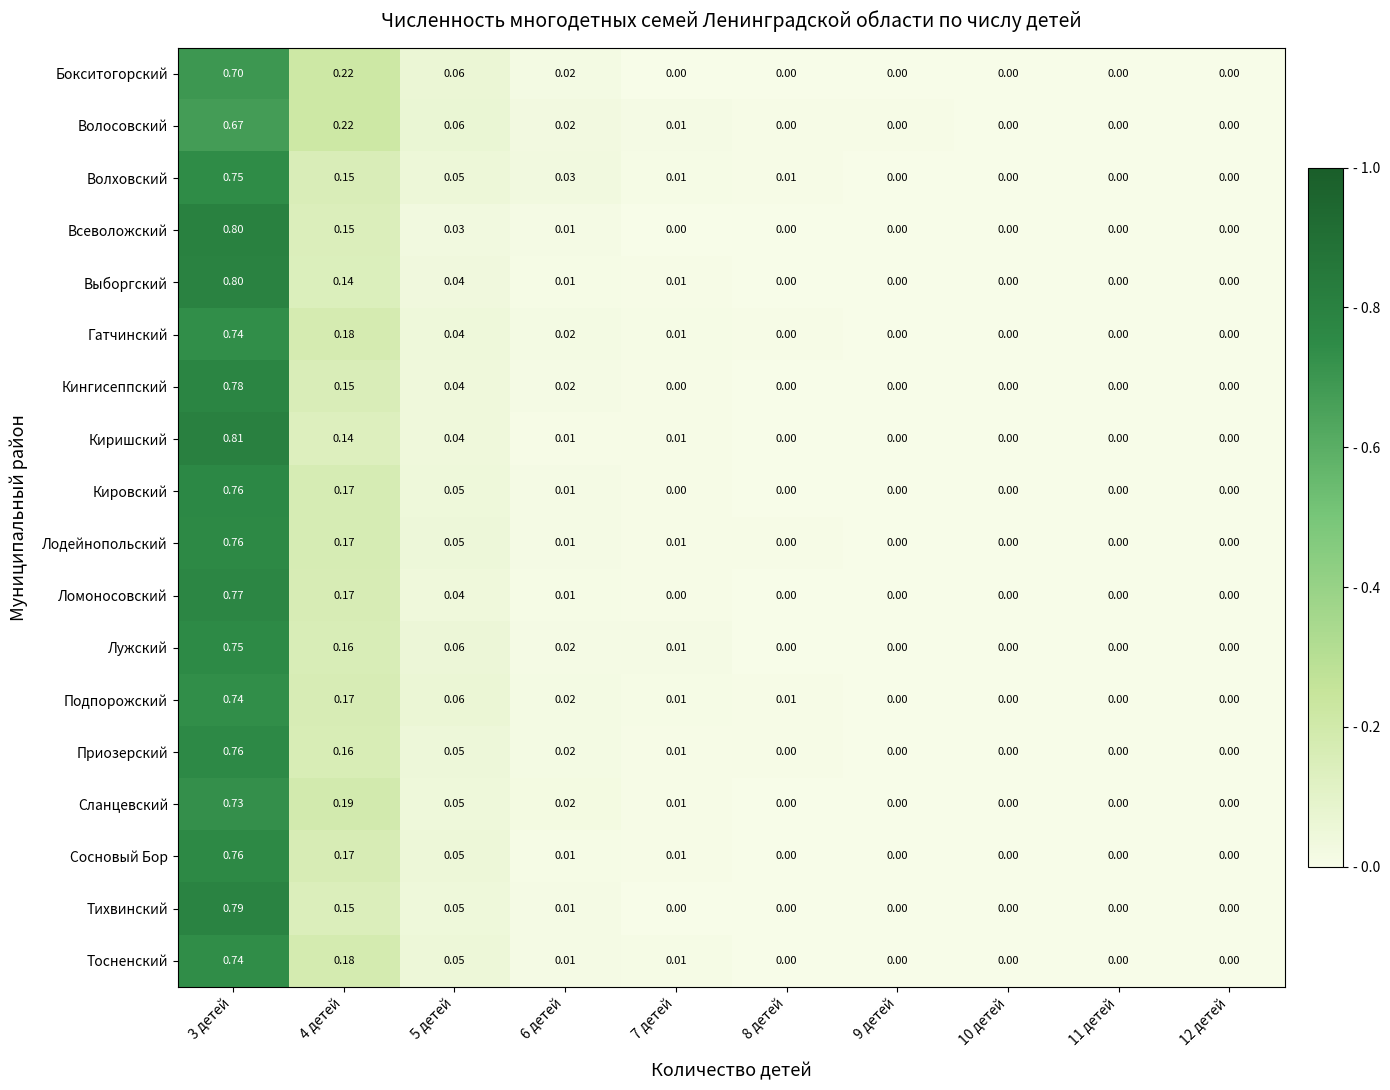

Which series has the largest range (max minus min)?

Киришский